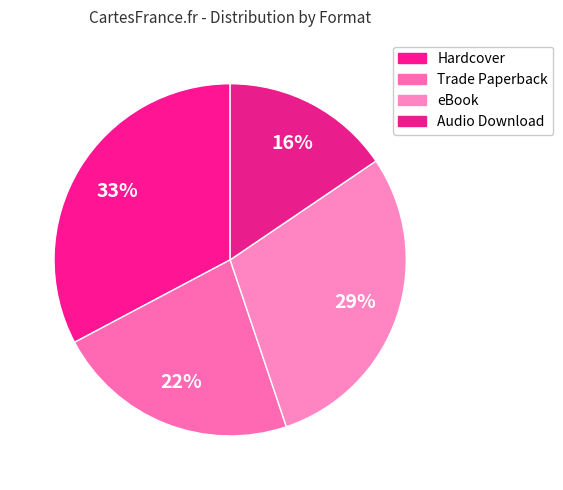

Is there a majority slice in this chart?

No